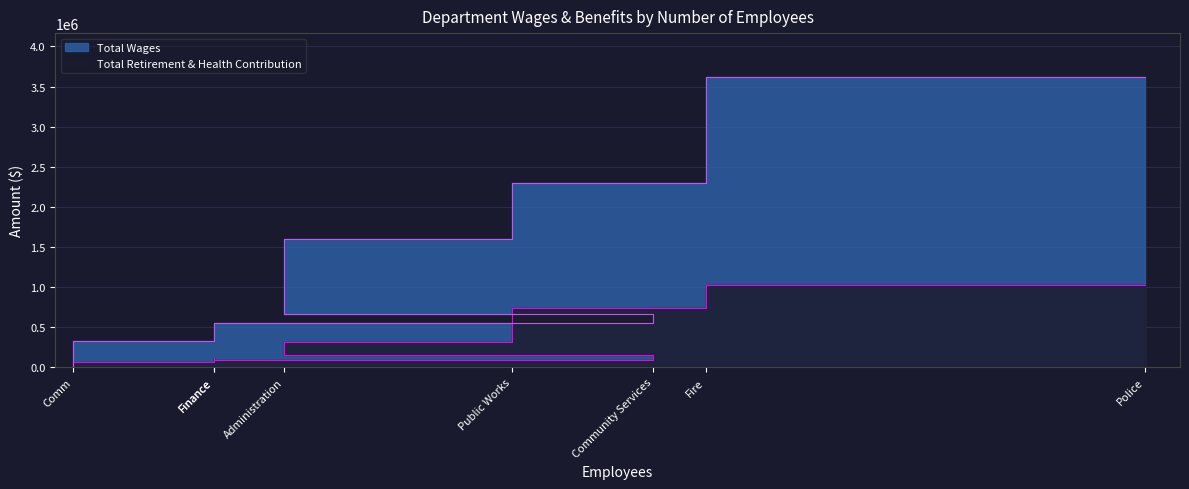

True or false: Total Wages and Total Retirement & Health Contribution cross at least once.

False